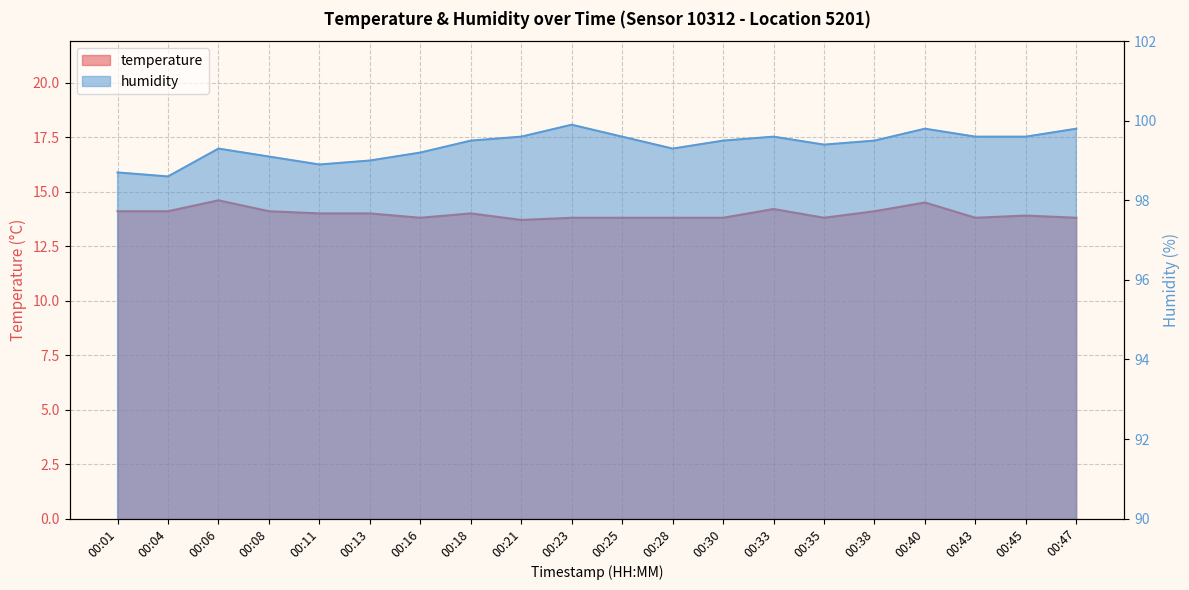

Is it true that temperature equals 14.0 at 00:13?

True